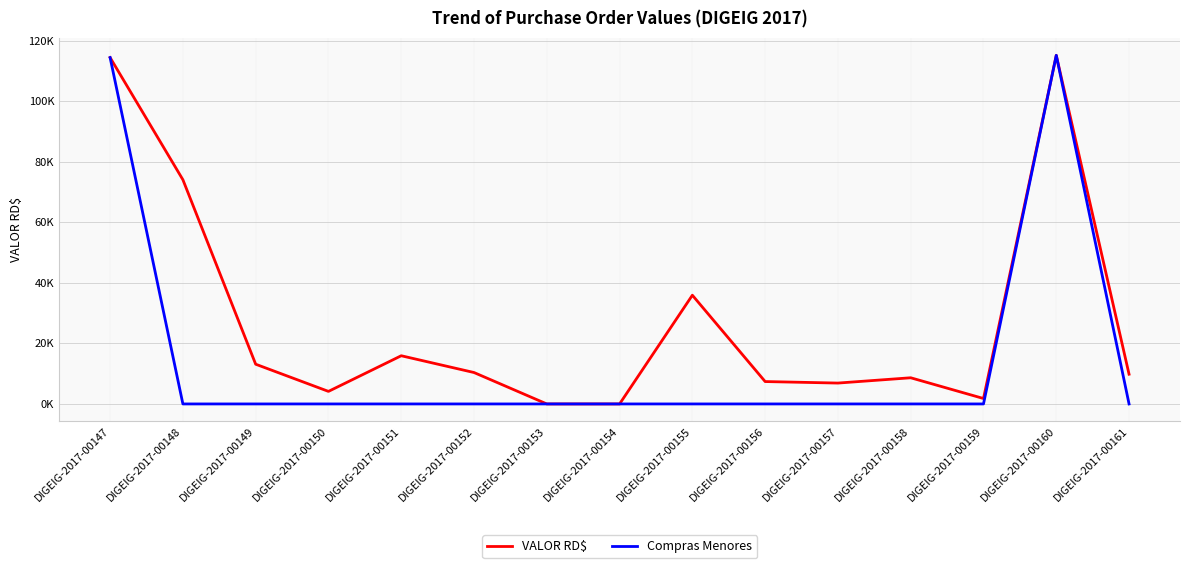

List the series in order of their overall mean, lowest first.

Compras Menores, VALOR RD$